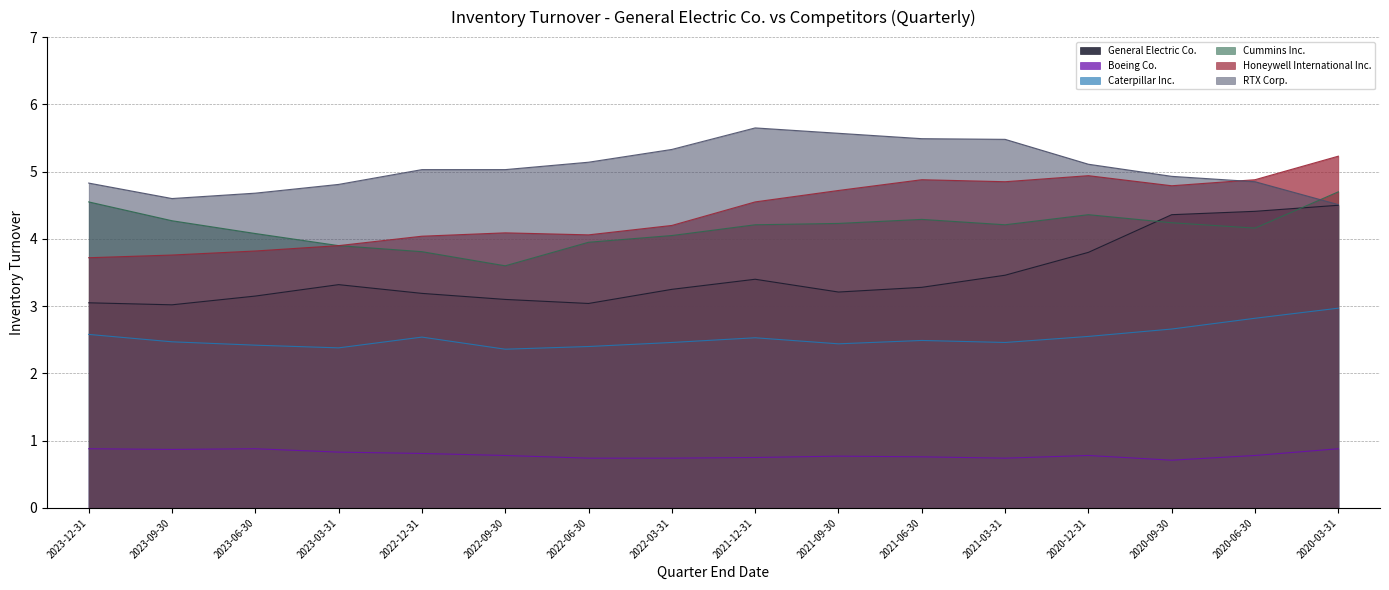

True or false: RTX Corp. and Boeing Co. intersect in this chart.

False